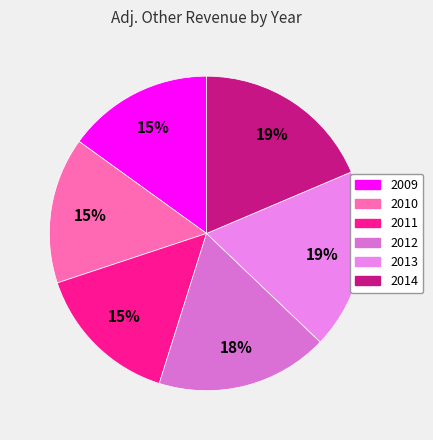

What percentage is NOT represented by 2009?

85.0%